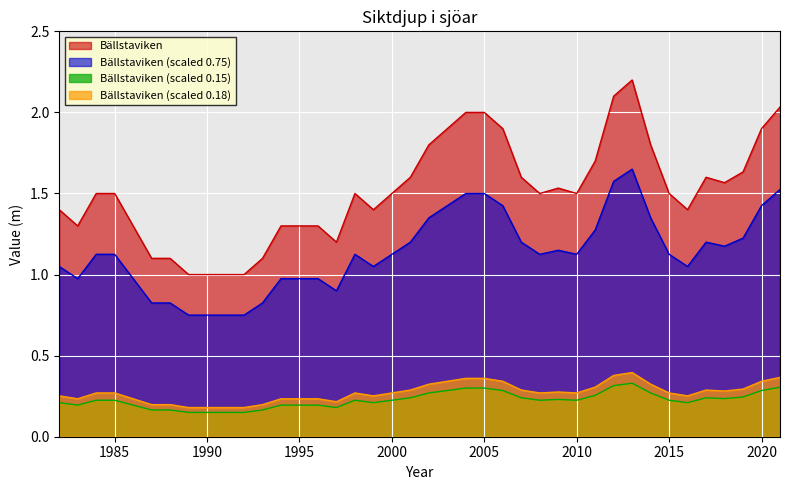

Which category has the highest value across all series?

2013